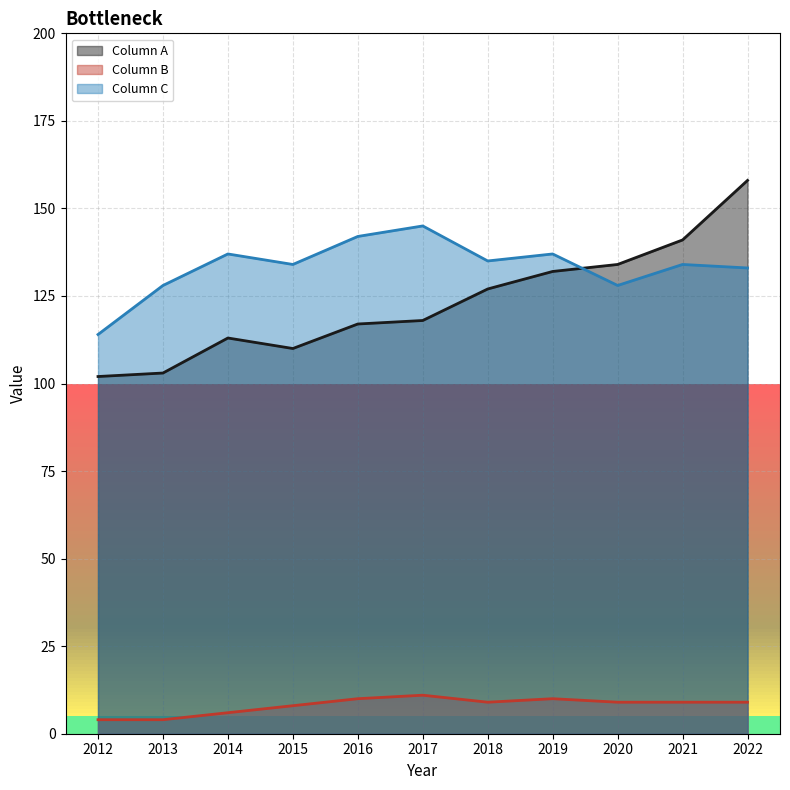

Does the chart display data point markers on the line(s)?

No